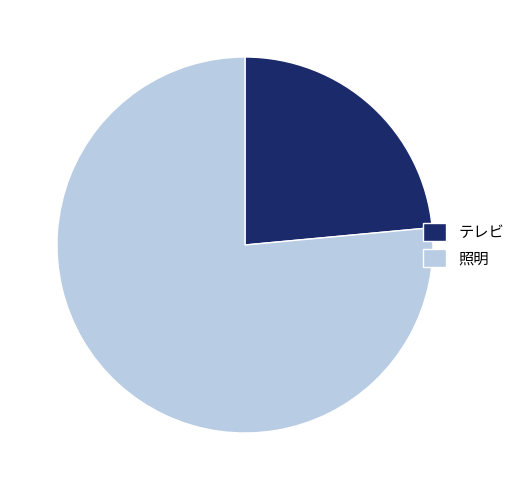

Does テレビ represent more than half of the total?

No